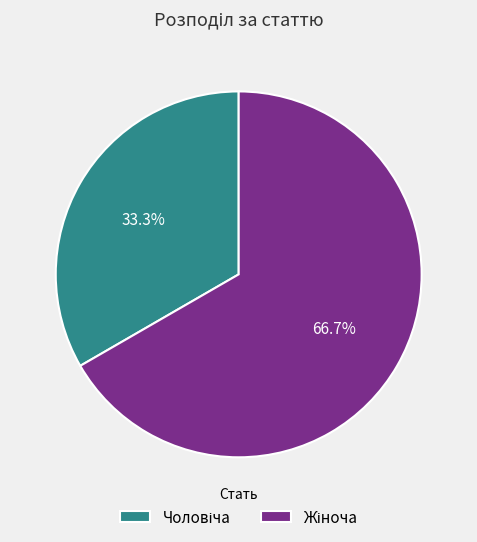

Does any single category account for the majority?

Yes